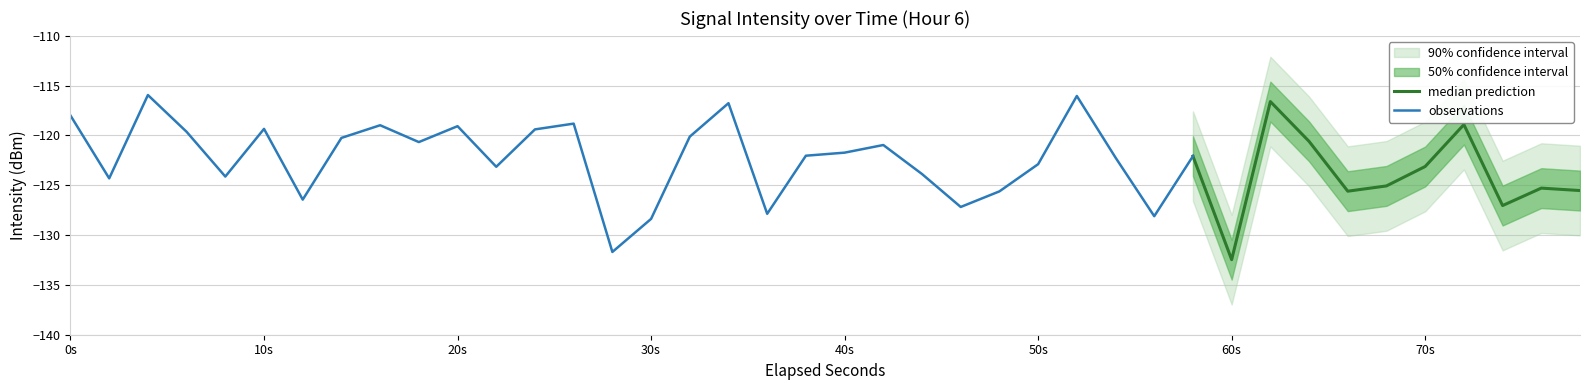

What is the approximate value at 17?

-116.8